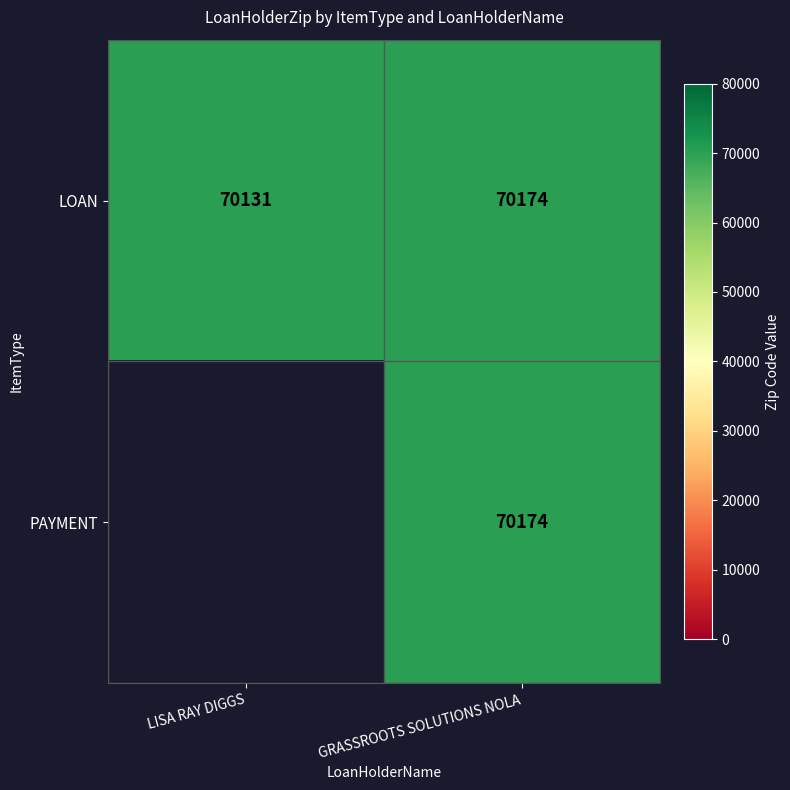

What is the difference between the maximum and minimum values in the LOAN series?

43